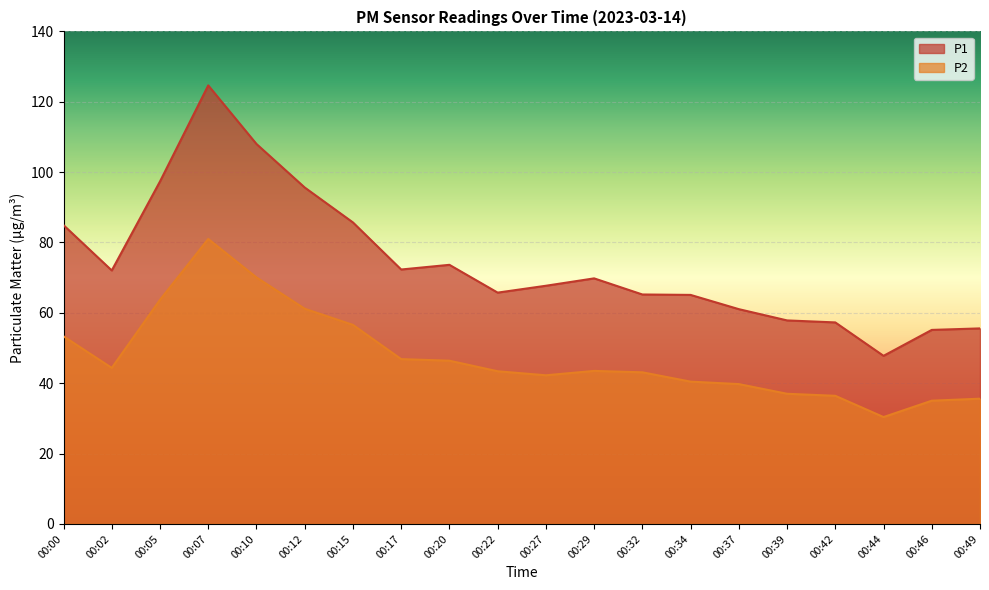

What is the difference between the P2 values at 00:10 and 00:44?

39.7